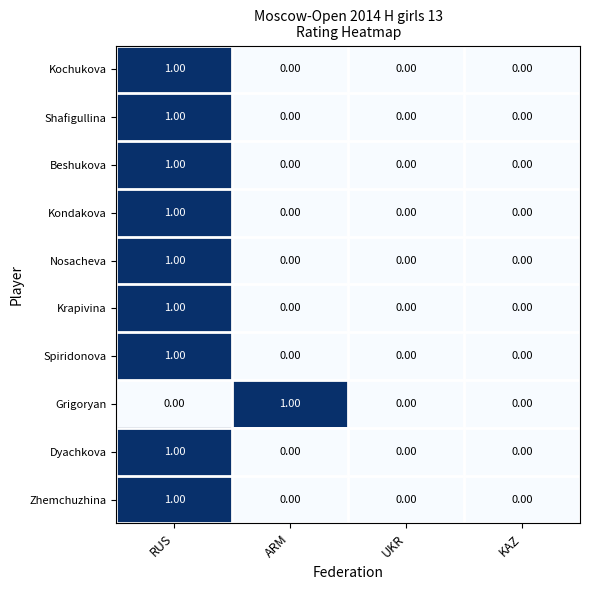

Between ARM and KAZ, which series saw the biggest shift?

Grigoryan